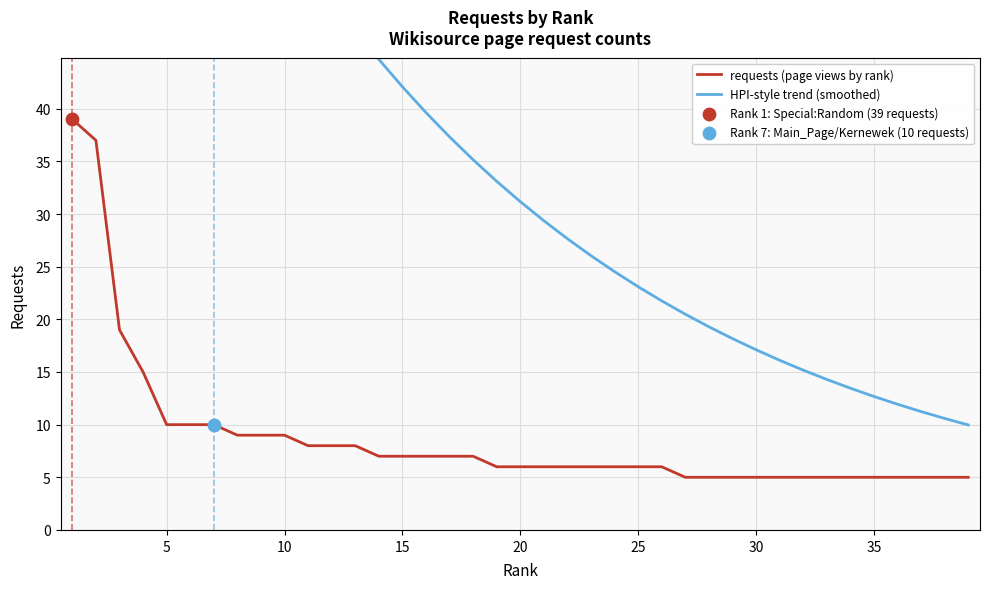

The requests (page views by rank) series shows 6 at 25. True or false?

True